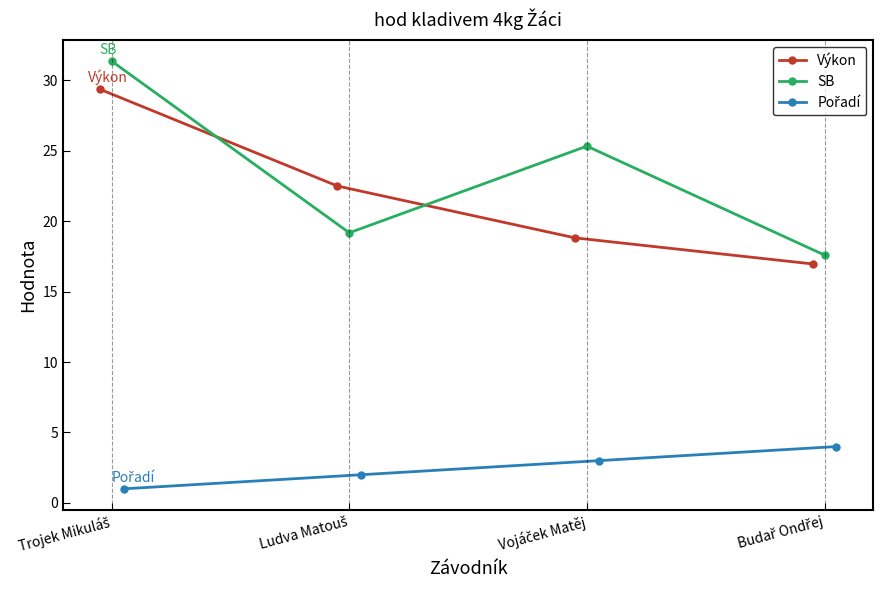

True or false: Výkon has more than 1 interior local peaks.

False